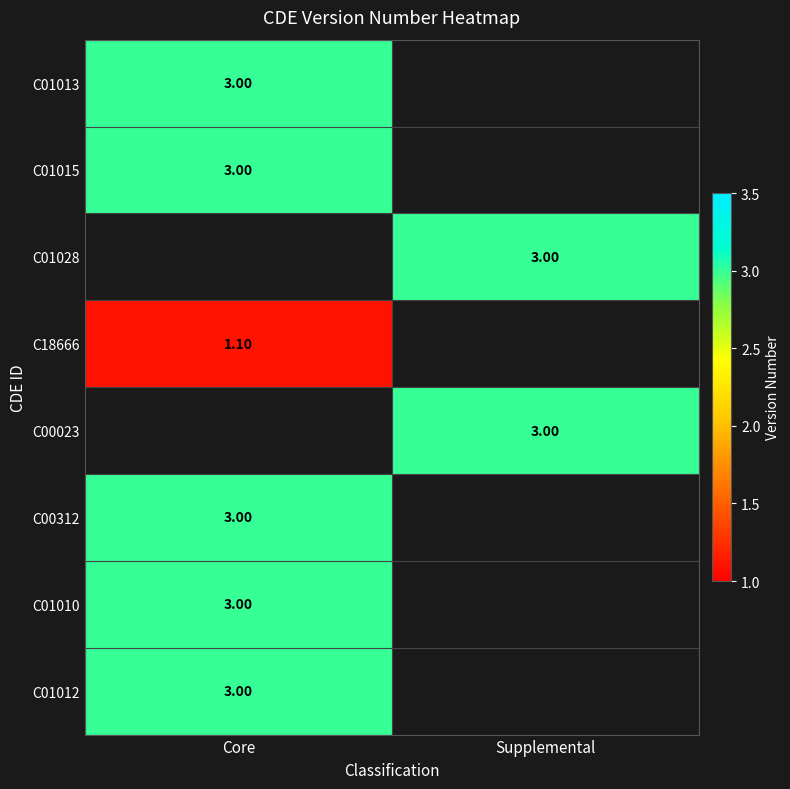

Is the value of C18666 at Core greater than the value of C00312 at Core?

No